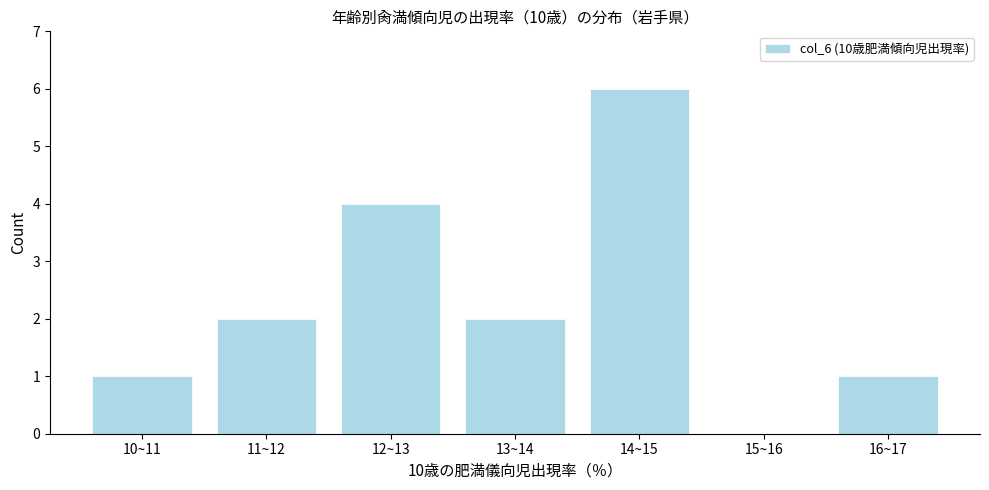

Reading left to right, extract all data points from this chart.

10~11=1	11~12=2	12~13=4	13~14=2	14~15=6	15~16=0	16~17=1